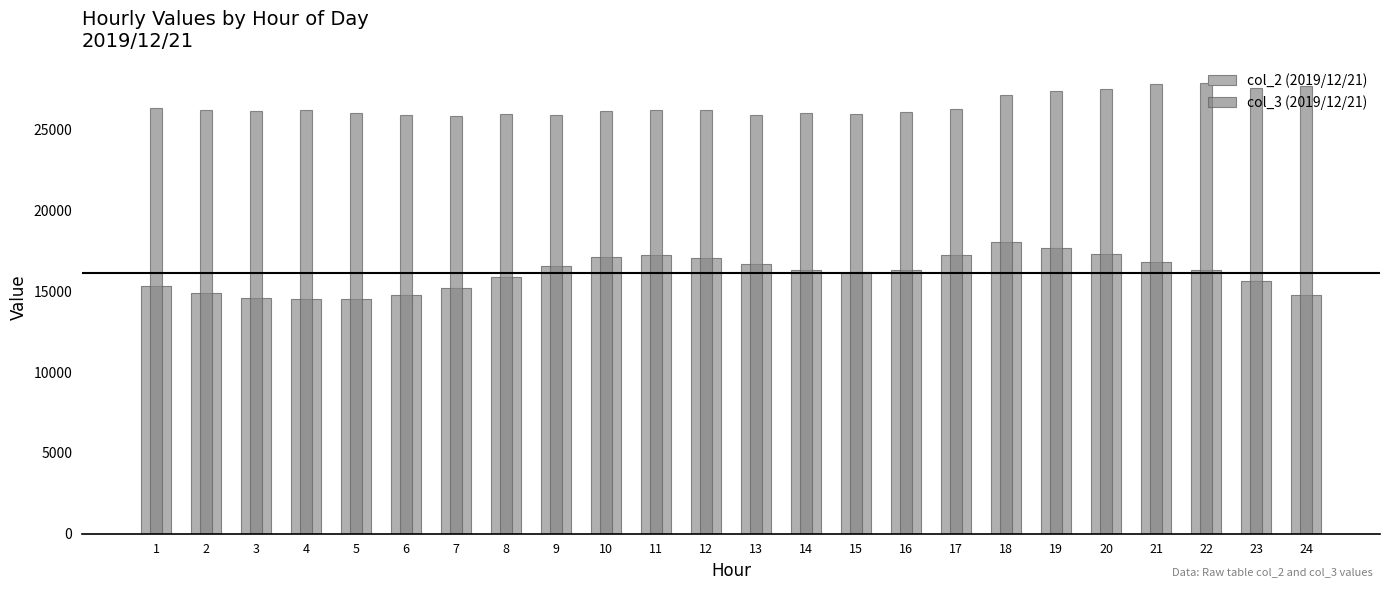

What is the value of the col_2 (2019/12/21) bar at the 21st from the left?

16815